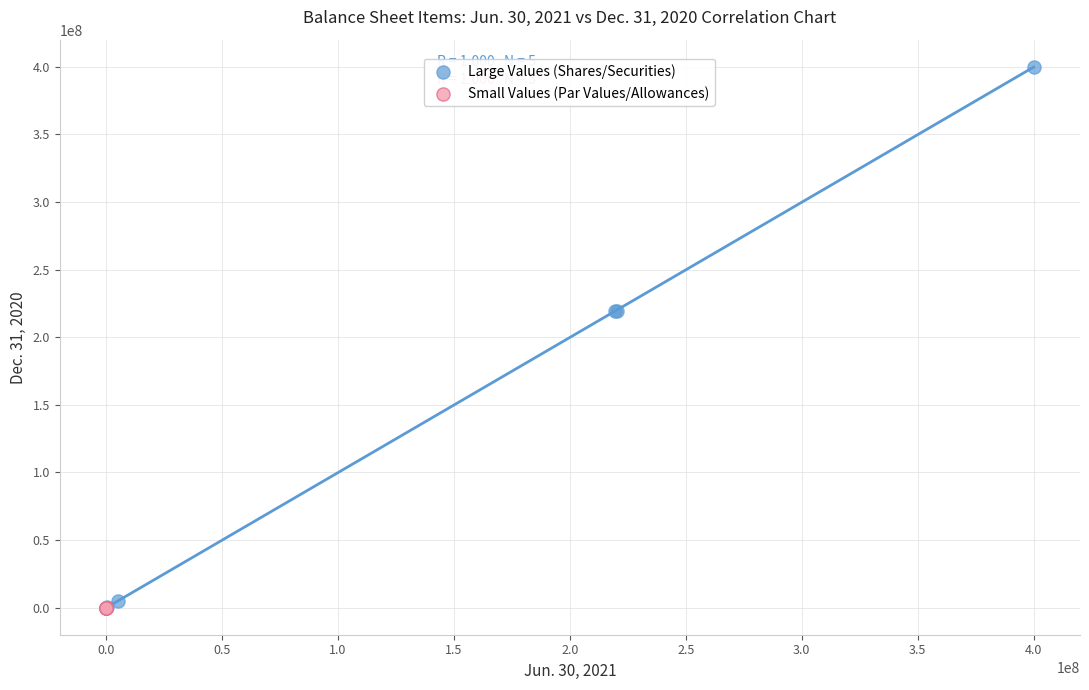

Which series has the widest spread of Y values?

Large Values (Shares/Securities)